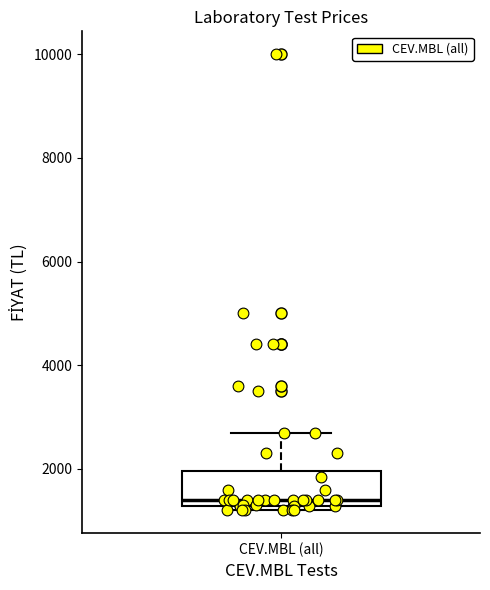

Transcribe this box plot: give where the median line is, the range the box spans, and where the two whiskers end, as read against the y-axis. The values are not printed on the chart, so give them approximately, as read against the axis.

median 1400, box 1200 to 2000, whiskers 1200 (just below the box's lower edge) to 2800